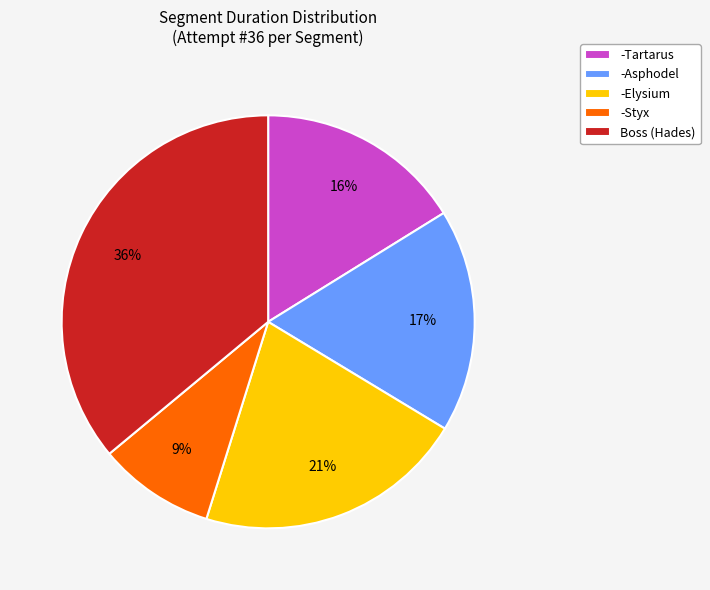

True or false: -Tartarus accounts for 16% of the total.

True